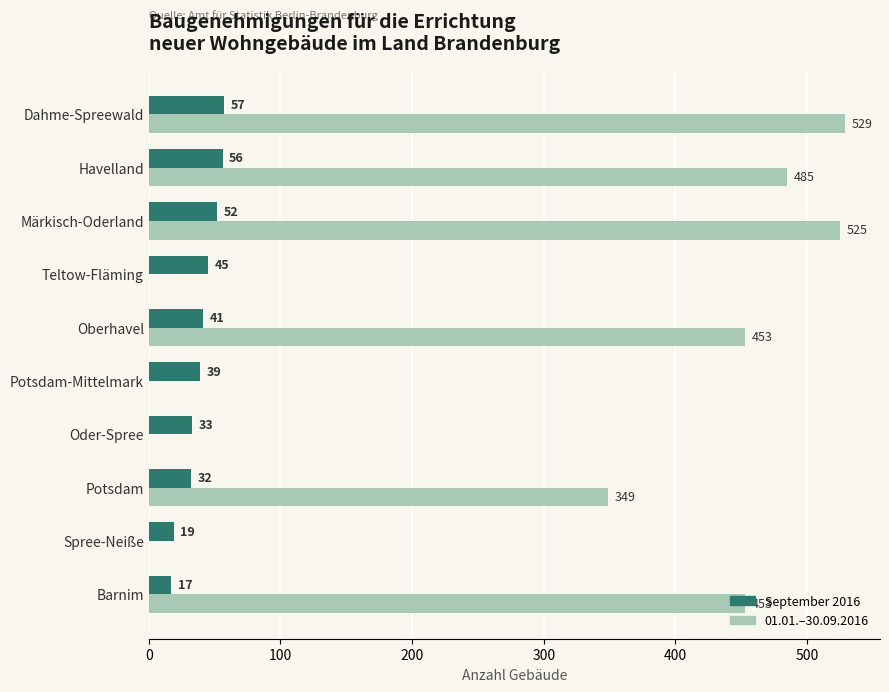

What is the total value across all series at Teltow-Fläming?

45